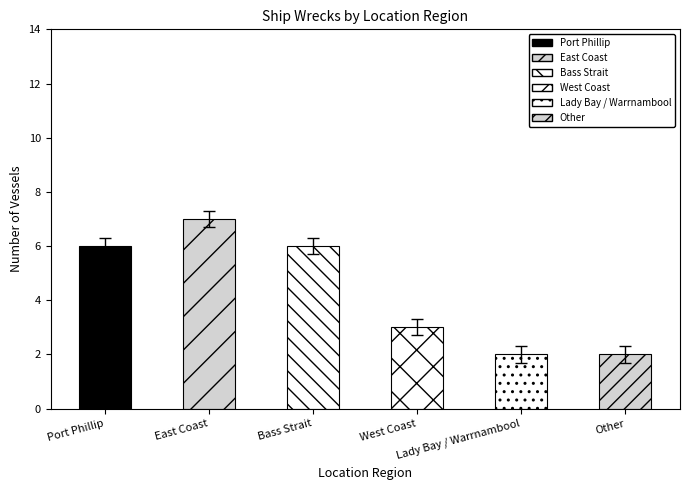

What is the label of the 6th bar from the left?

Other